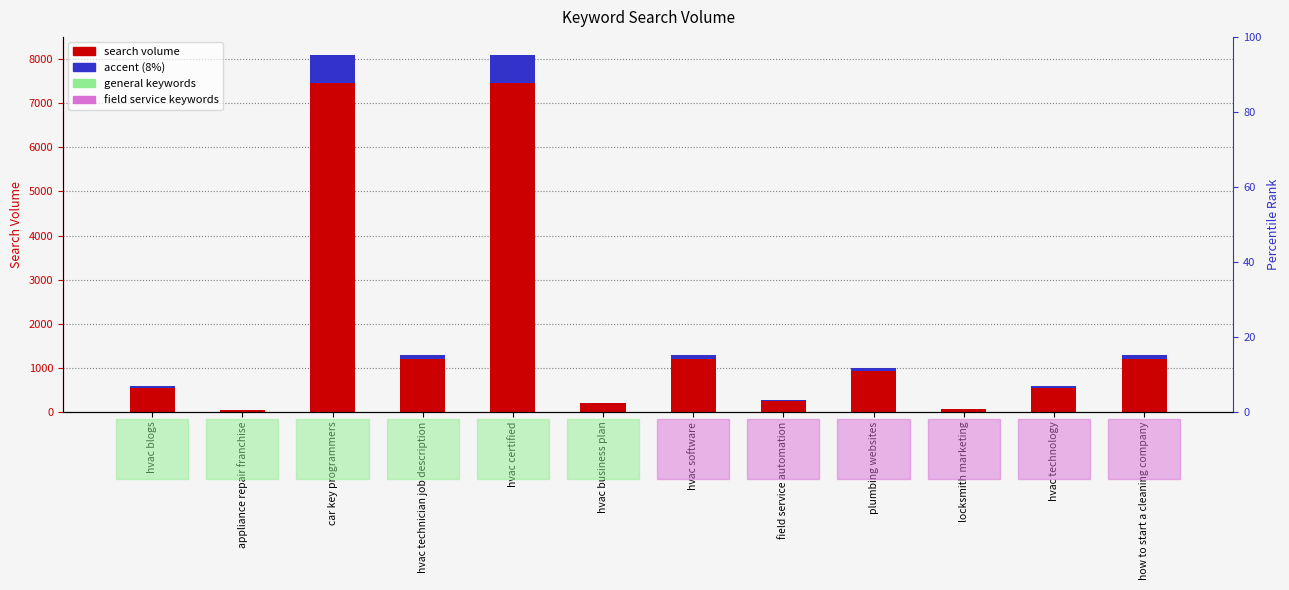

What is the lowest value of the search volume series?

46.0